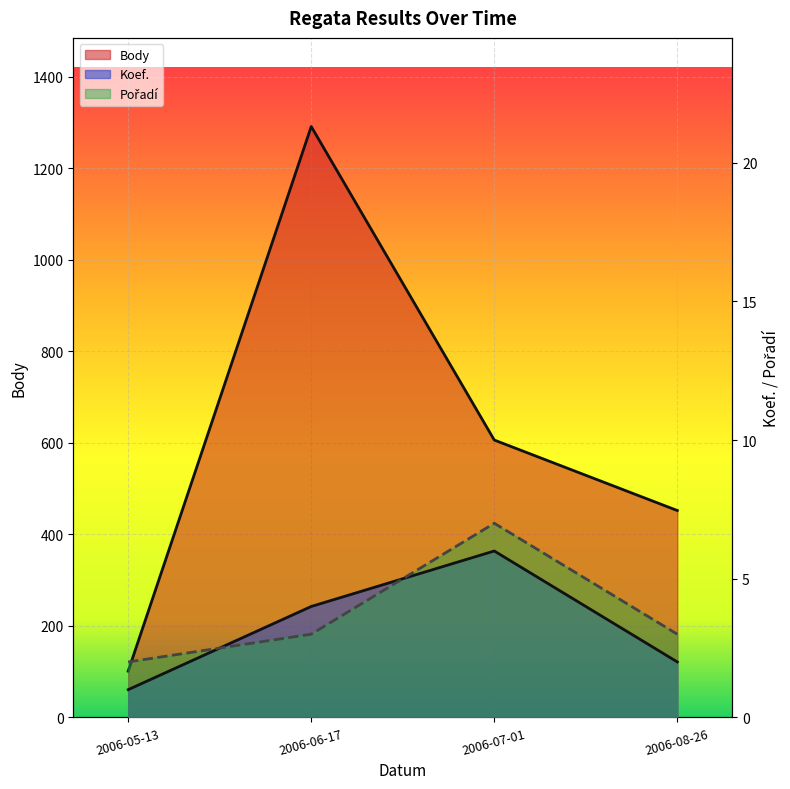

Reading left to right, what are all the values shown in this chart?

Koef.: 1	4	6	2
Pořadí: 2	3	7	3
Body: 101	1291	606	452